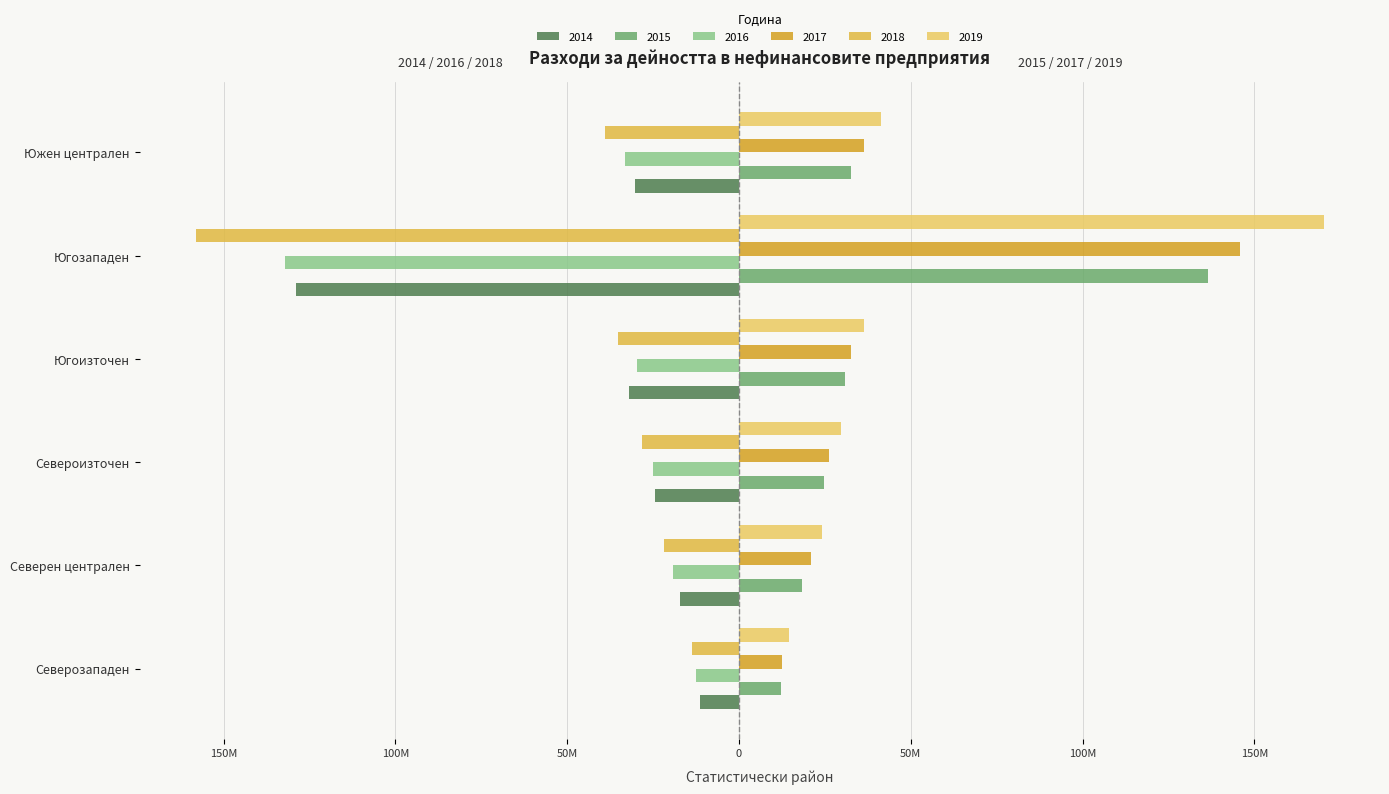

Rank the series at Северозападен from lowest to highest value.

2018, 2016, 2014, 2015, 2017, 2019